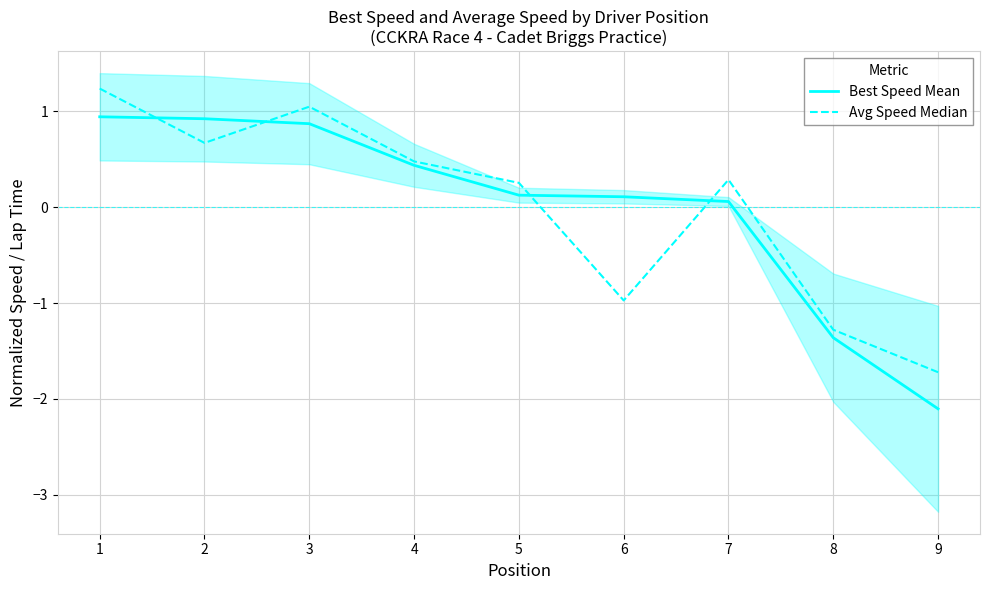

How many values in the Avg Speed Median series are below 0?

3